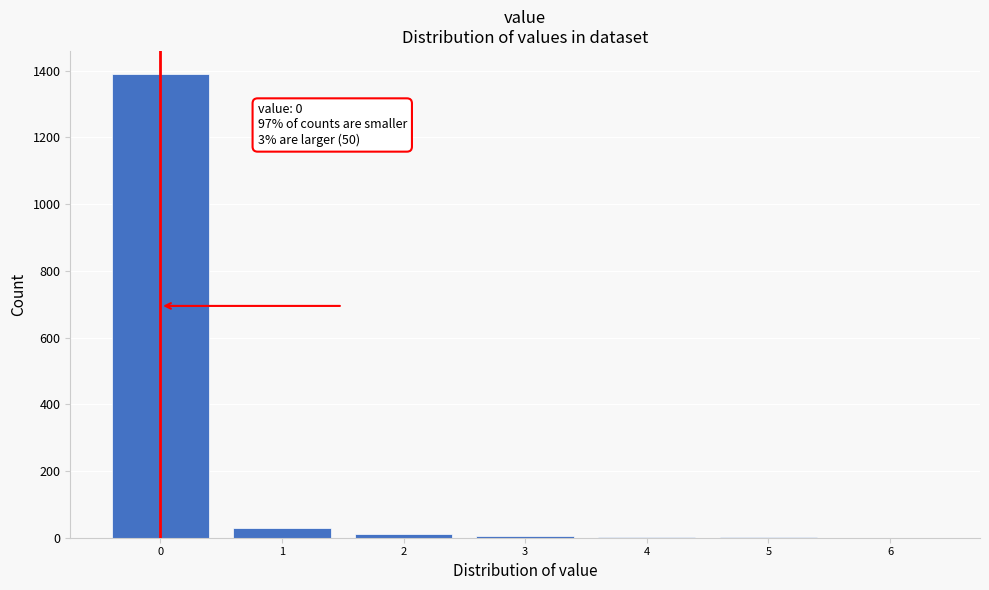

The value at 0 is 671. True or false?

False